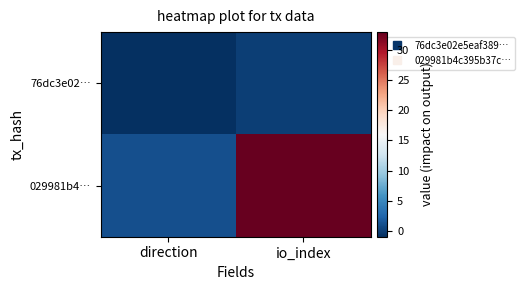

What is the greatest value displayed?

33